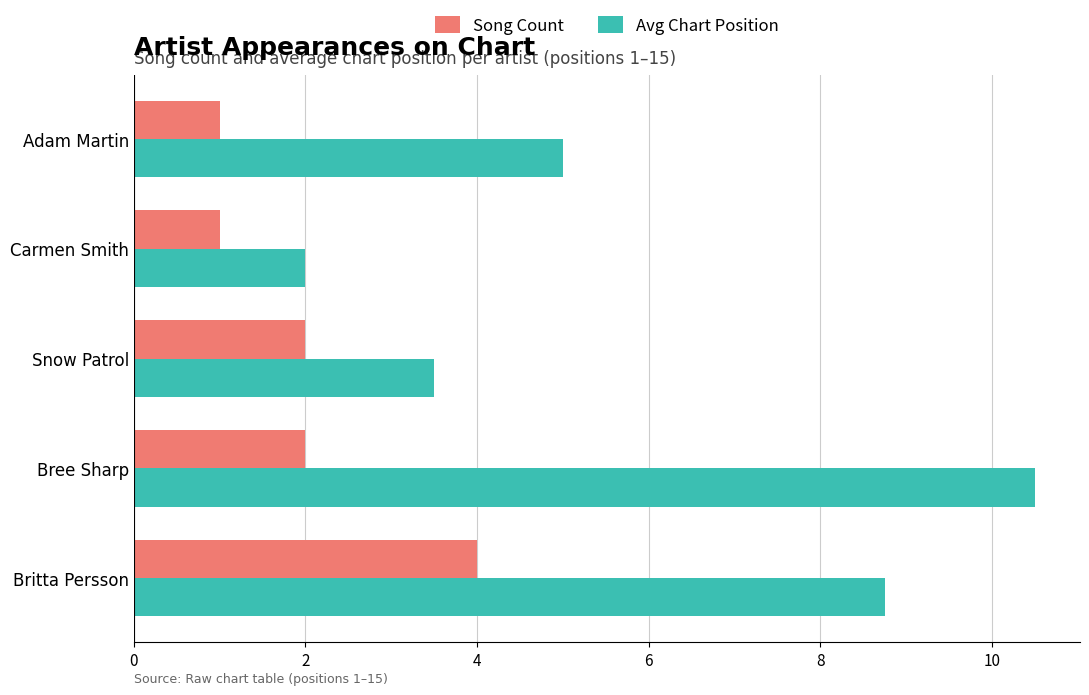

Is the value of Song Count at Bree Sharp greater than the value of Avg Chart Position at Snow Patrol?

No